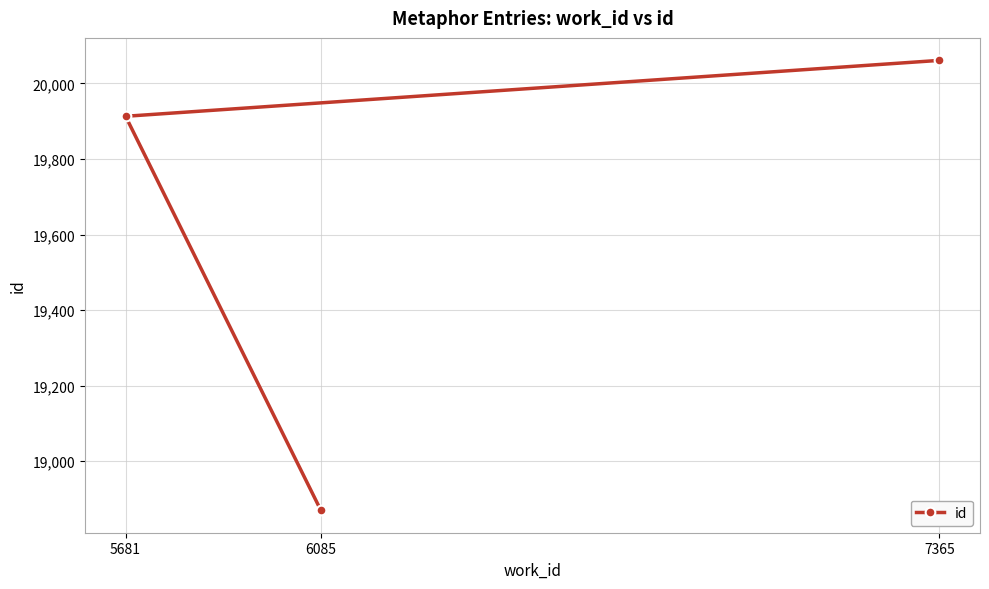

What is the change in value from 5681 to 7365?

+148